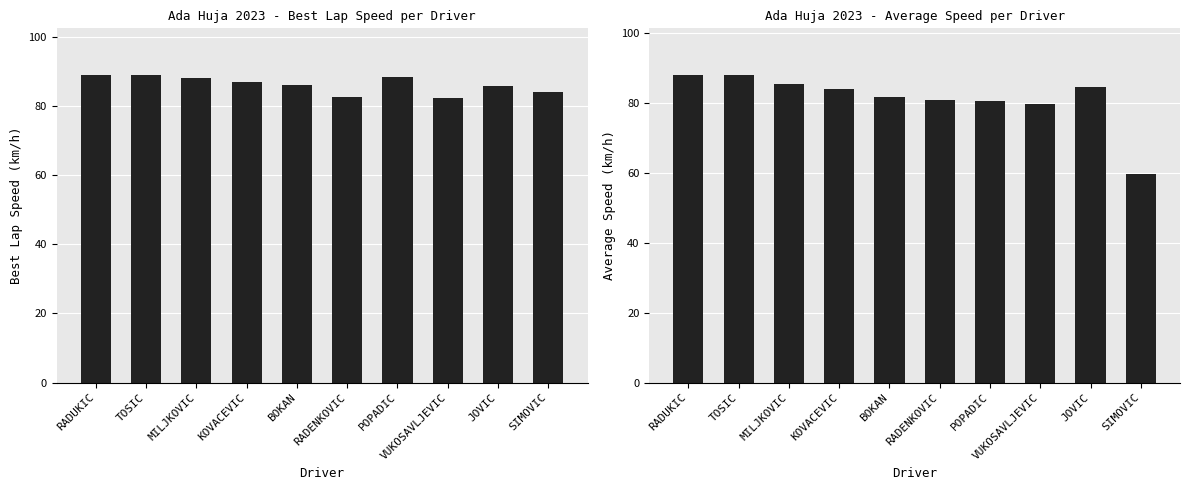

Reading right to left, extract all data points from this chart.

Best Speed: 84.1	85.9	82.4	88.4	82.8	86.2	86.9	88.2	89.1	89.1
Average Speed: 59.5	84.4	79.6	80.6	81.0	81.8	83.9	85.4	88.0	88.1